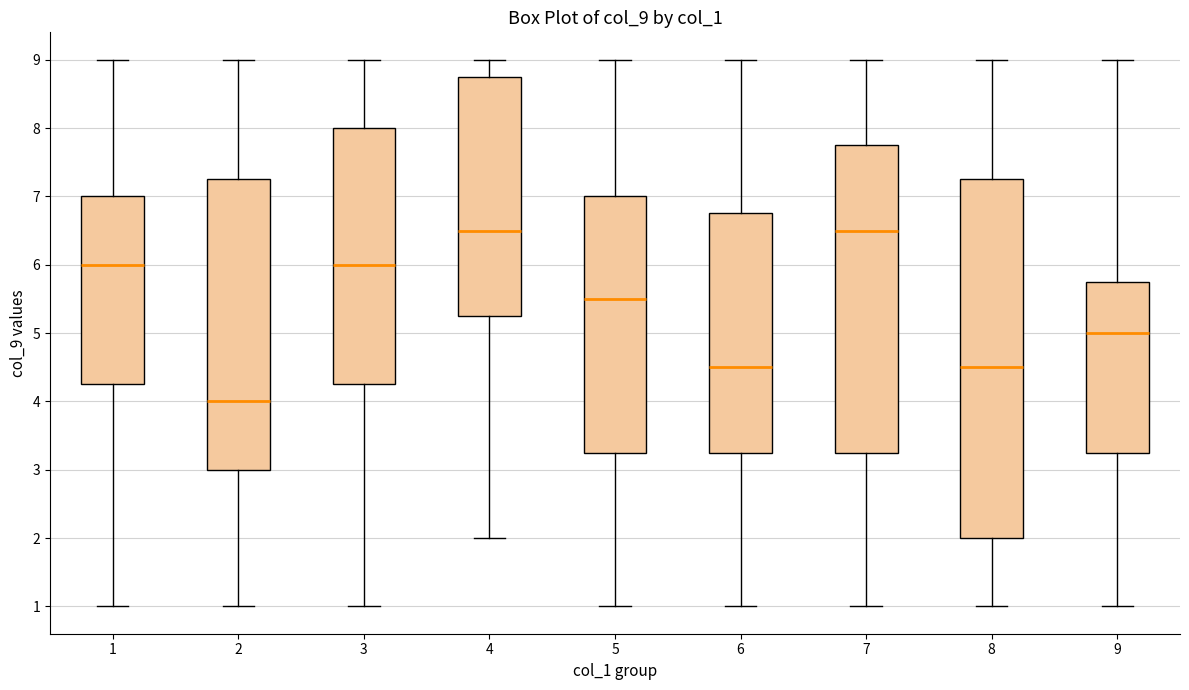

Reading left to right, read every box against the y-axis: the position of its median line, the range the box covers, and the ends of its whiskers. The values are not printed on the chart, so give them approximately, as read against the axis.

1: median 6.0, box 4.3 to 7.0, whiskers 1.0 to 9.0
2: median 4.0, box 3.0 to 7.3, whiskers 1.0 to 9.0
3: median 6.0, box 4.3 to 8.0, whiskers 1.0 to 9.0
4: median 6.5, box 5.3 to 8.8, whiskers 2.0 to 9.0
5: median 5.5, box 3.3 to 7.0, whiskers 1.0 to 9.0
6: median 4.5, box 3.3 to 6.8, whiskers 1.0 to 9.0
7: median 6.5, box 3.3 to 7.8, whiskers 1.0 to 9.0
8: median 4.5, box 2.0 to 7.3, whiskers 1.0 to 9.0
9: median 5.0, box 3.3 to 5.8, whiskers 1.0 to 9.0